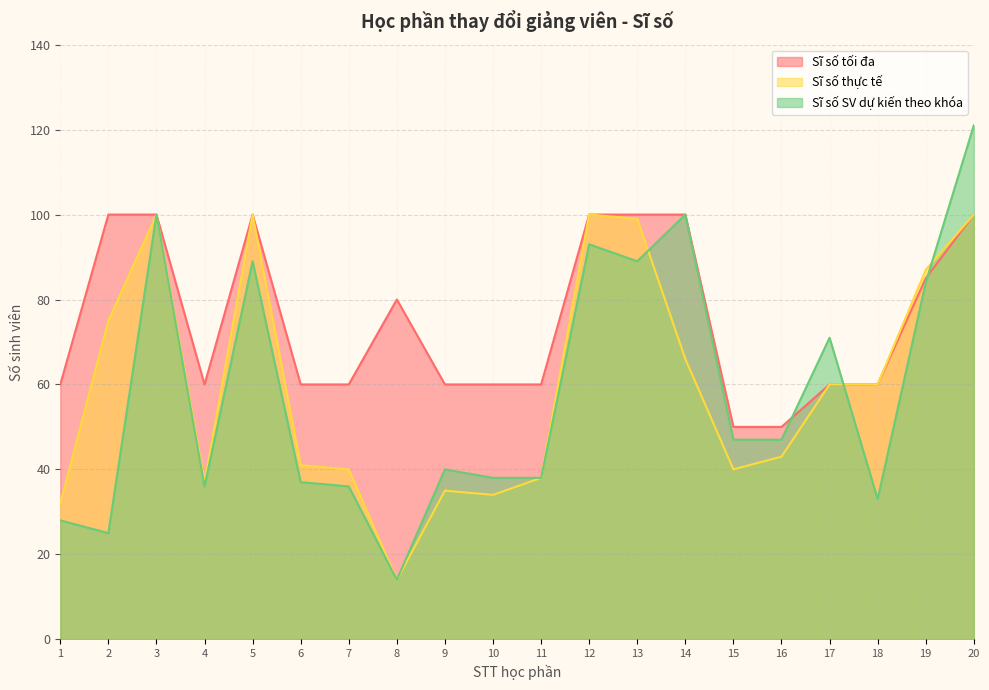

Which series has the largest total across all categories?

Sĩ số tối đa